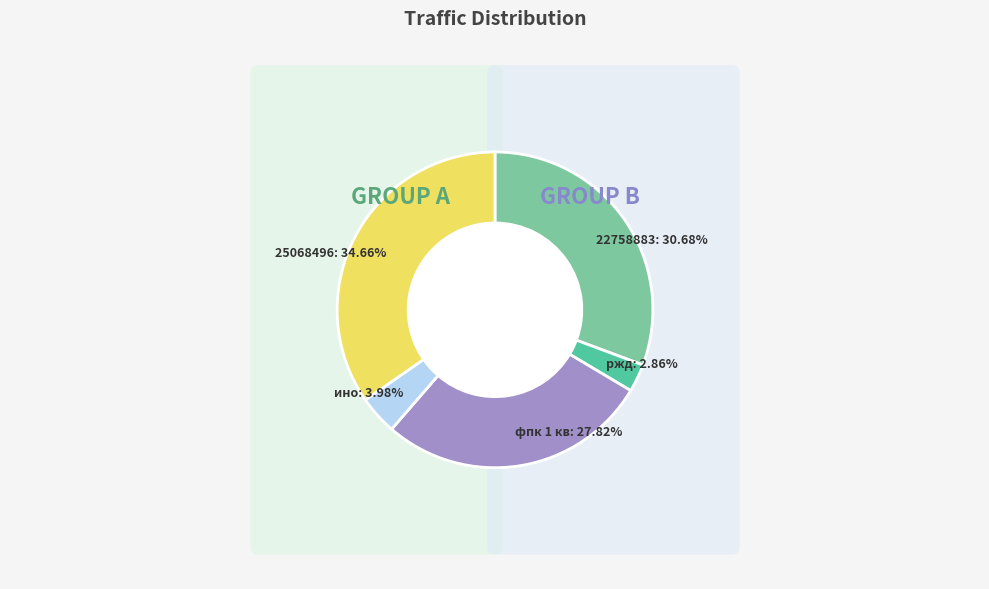

The фпк 1 кв slice represents 36% of the pie. True or false?

False